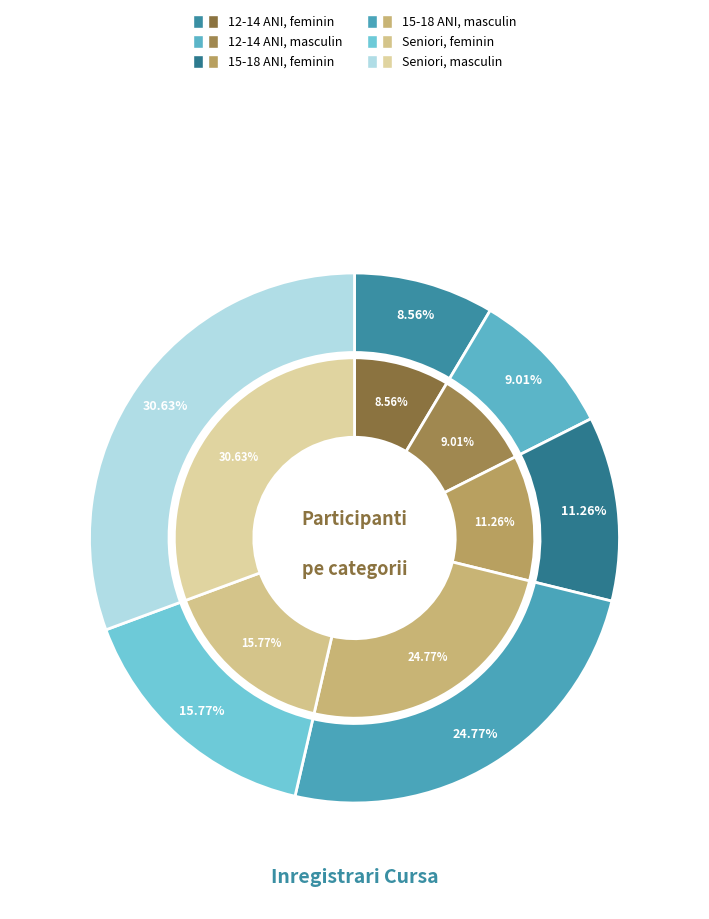

The counts slice represents 15% of the pie. True or false?

False